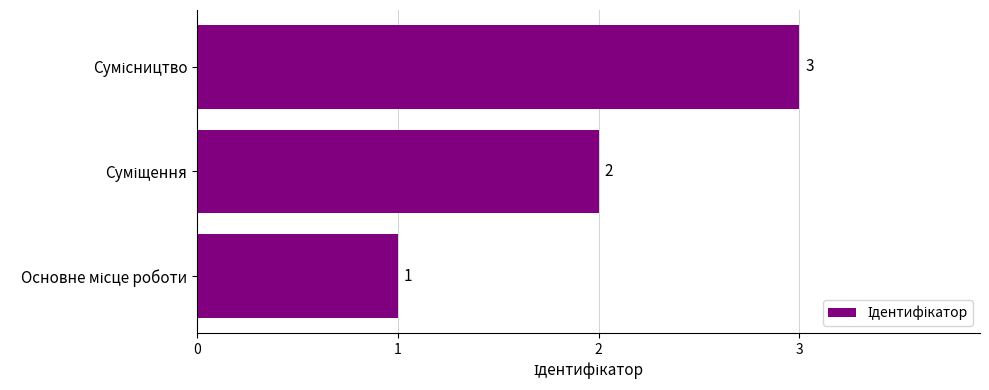

How many series are shown in this chart?

1